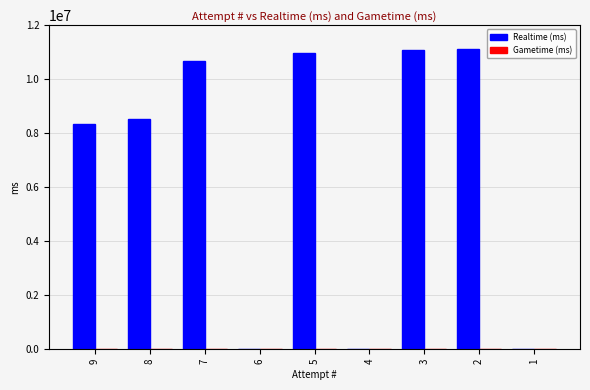

What is the maximum value shown in the chart?

11116820